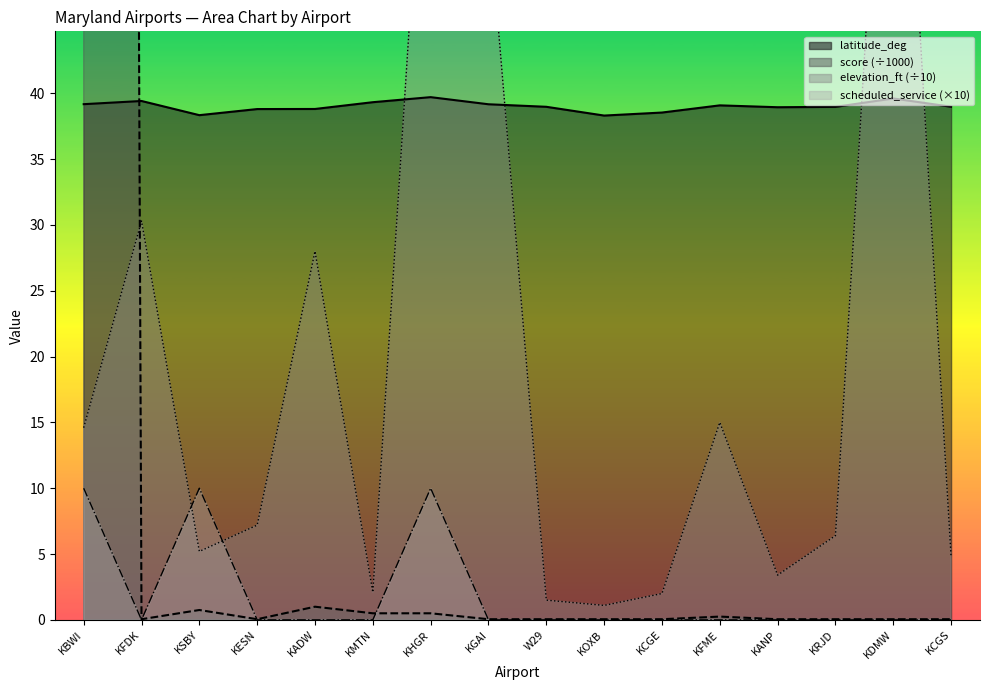

Rank the series at KESN from lowest to highest value.

scheduled_service, score, elevation_ft, latitude_deg